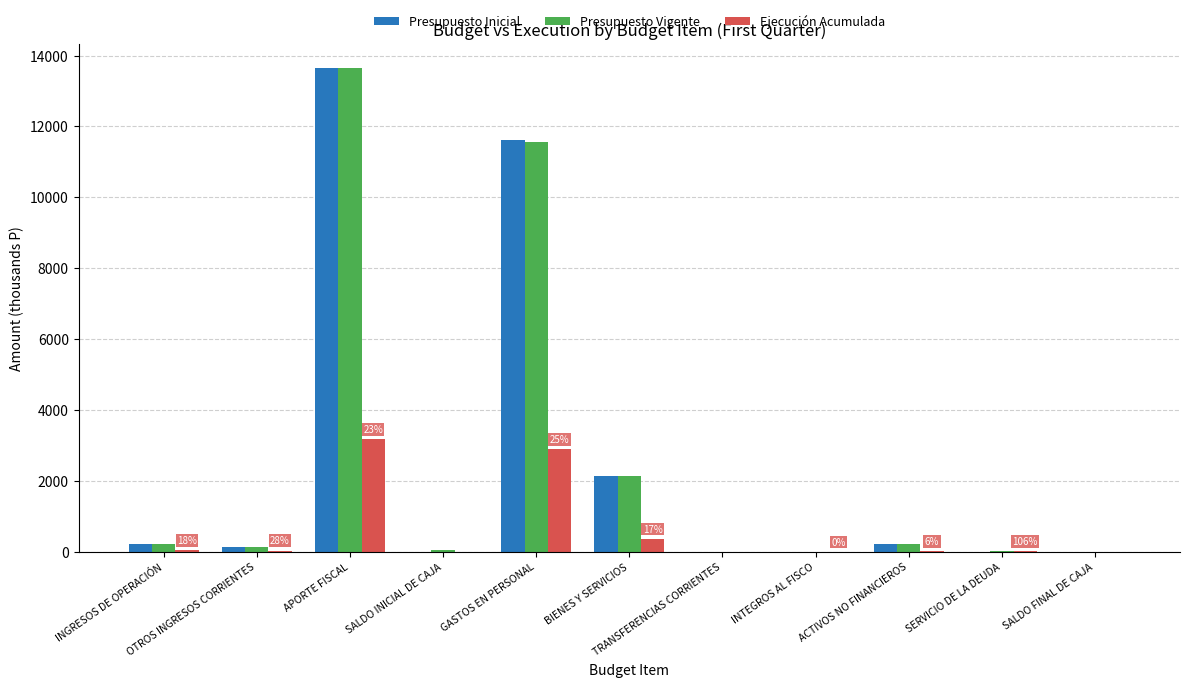

What is the sum of all Presupuesto Inicial values?

27985.2